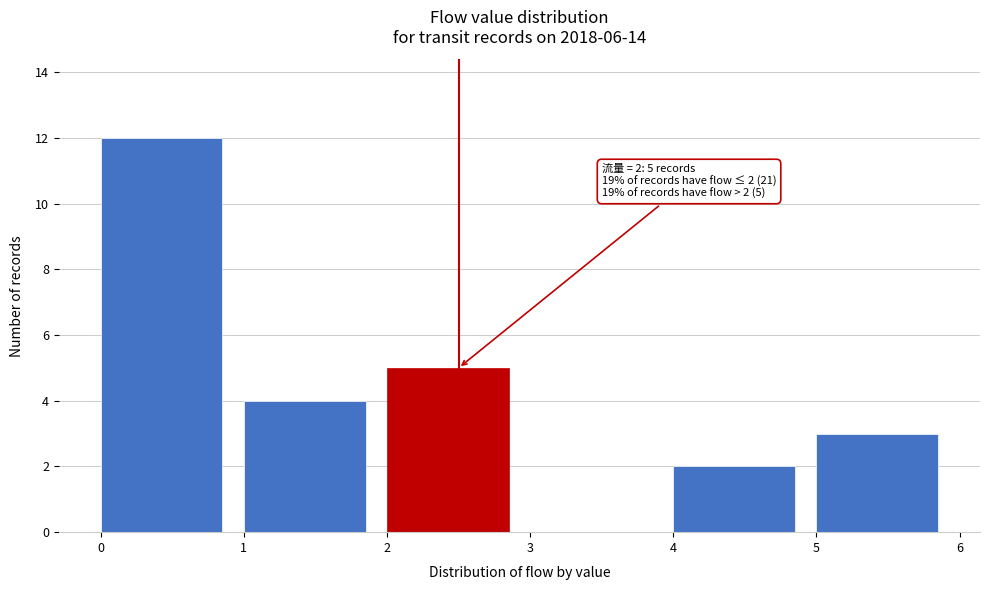

Which range on the x-axis has the tallest bar?

0 to 1